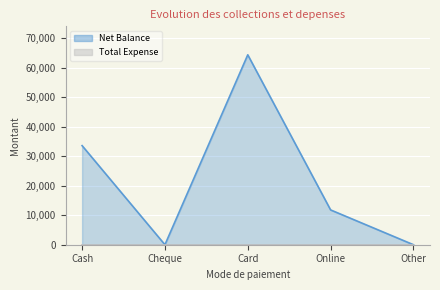

At which category does the chart reach its peak across all series?

Card